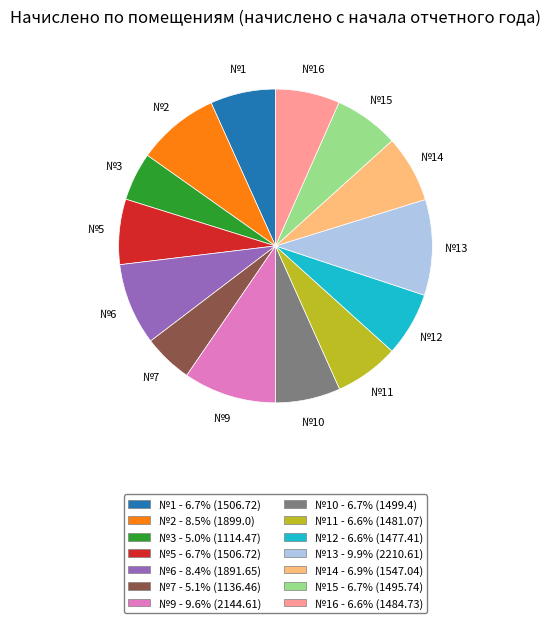

Do №14 and №15 together represent more than half of the pie?

No